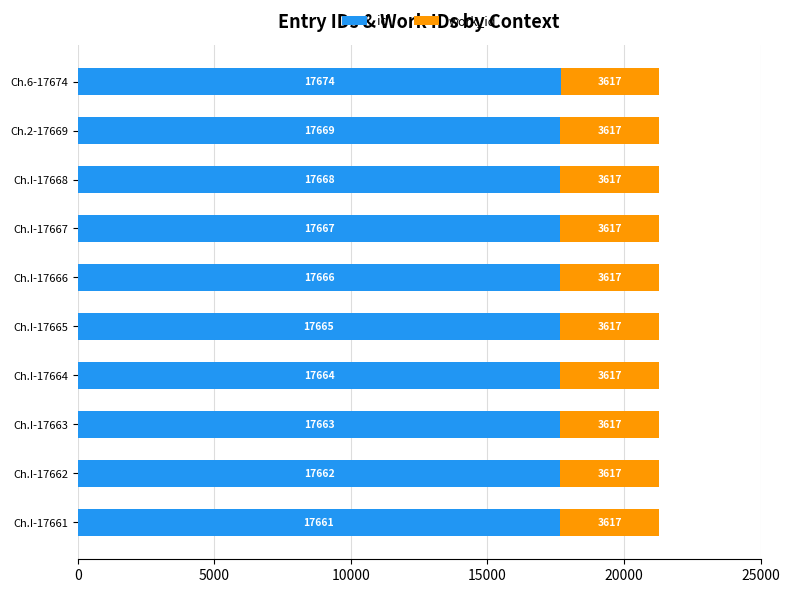

How many values in the id series are below 17666?

5